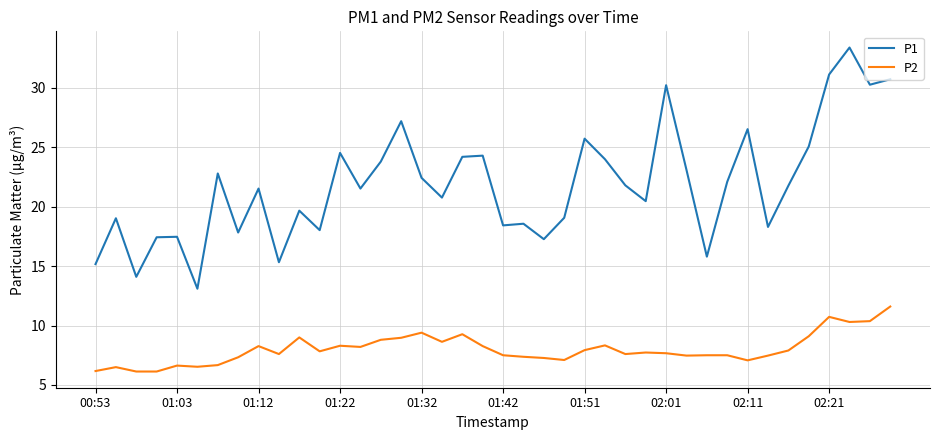

At how many categories does at least one series exceed 33?

1